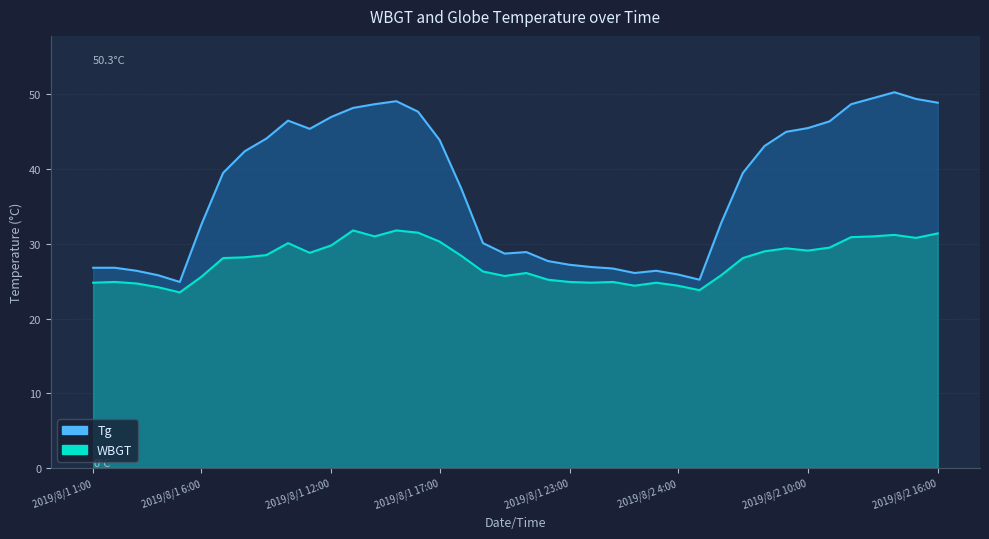

What are all the series names shown in the legend?

WBGT, Tg